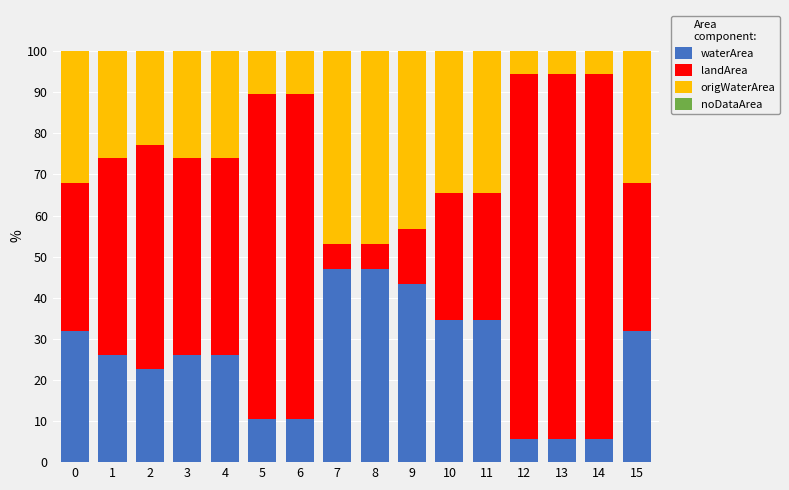

True or false: waterArea has a value of 70.3 at 9.

False